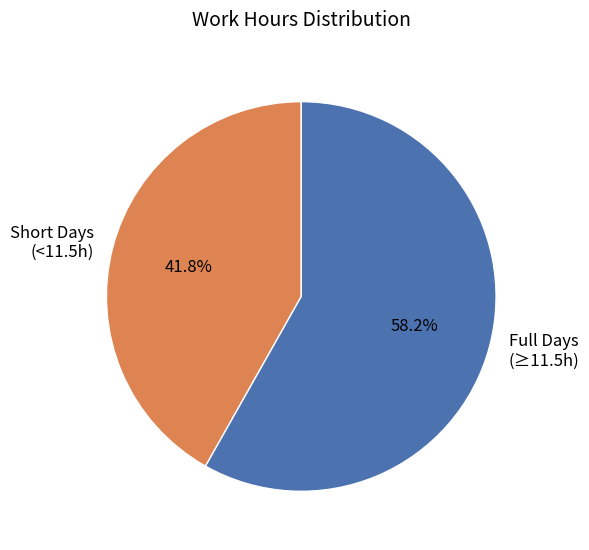

What is the smallest slice in the pie chart?

Short Days (<11.5h)